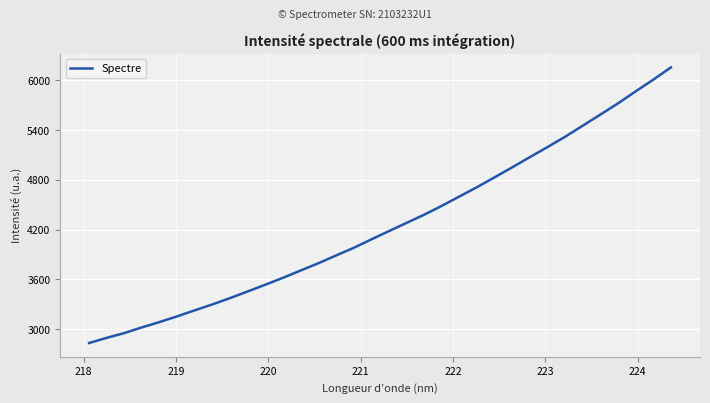

What is the minimum value shown in the chart?

2834.6